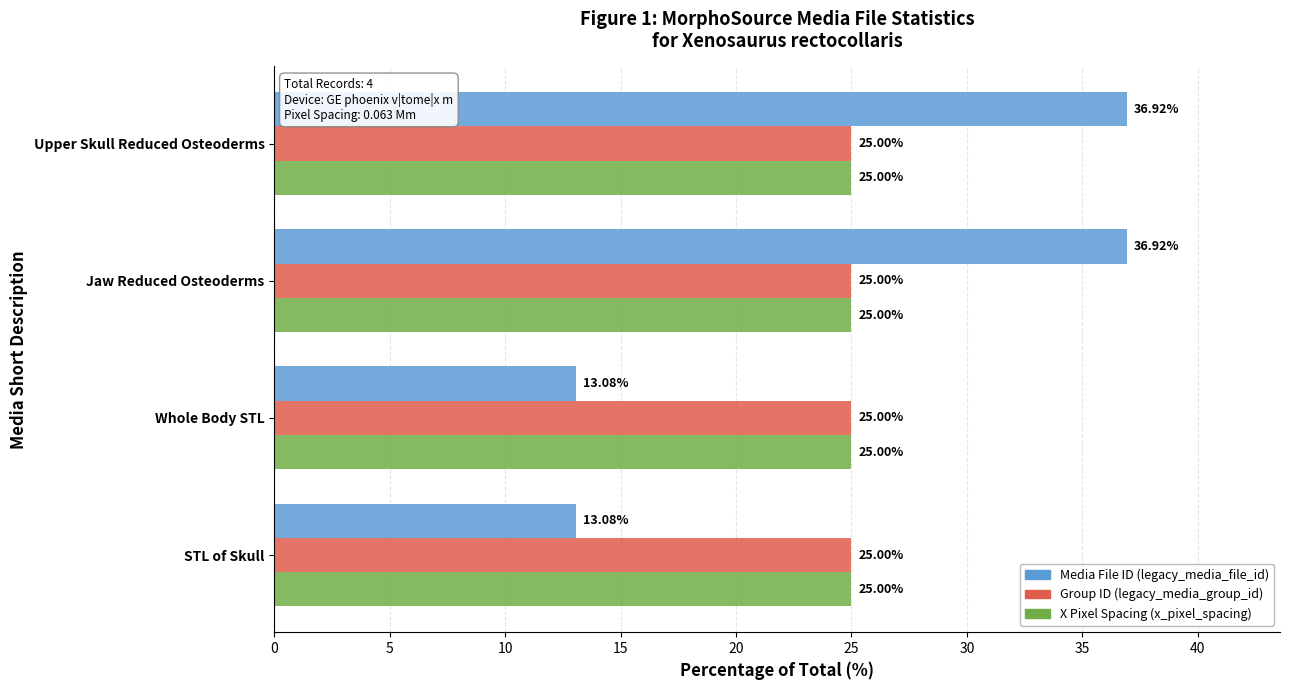

What is the difference between the maximum and second lowest values in the Media File ID (legacy_media_file_id) series?

23.8